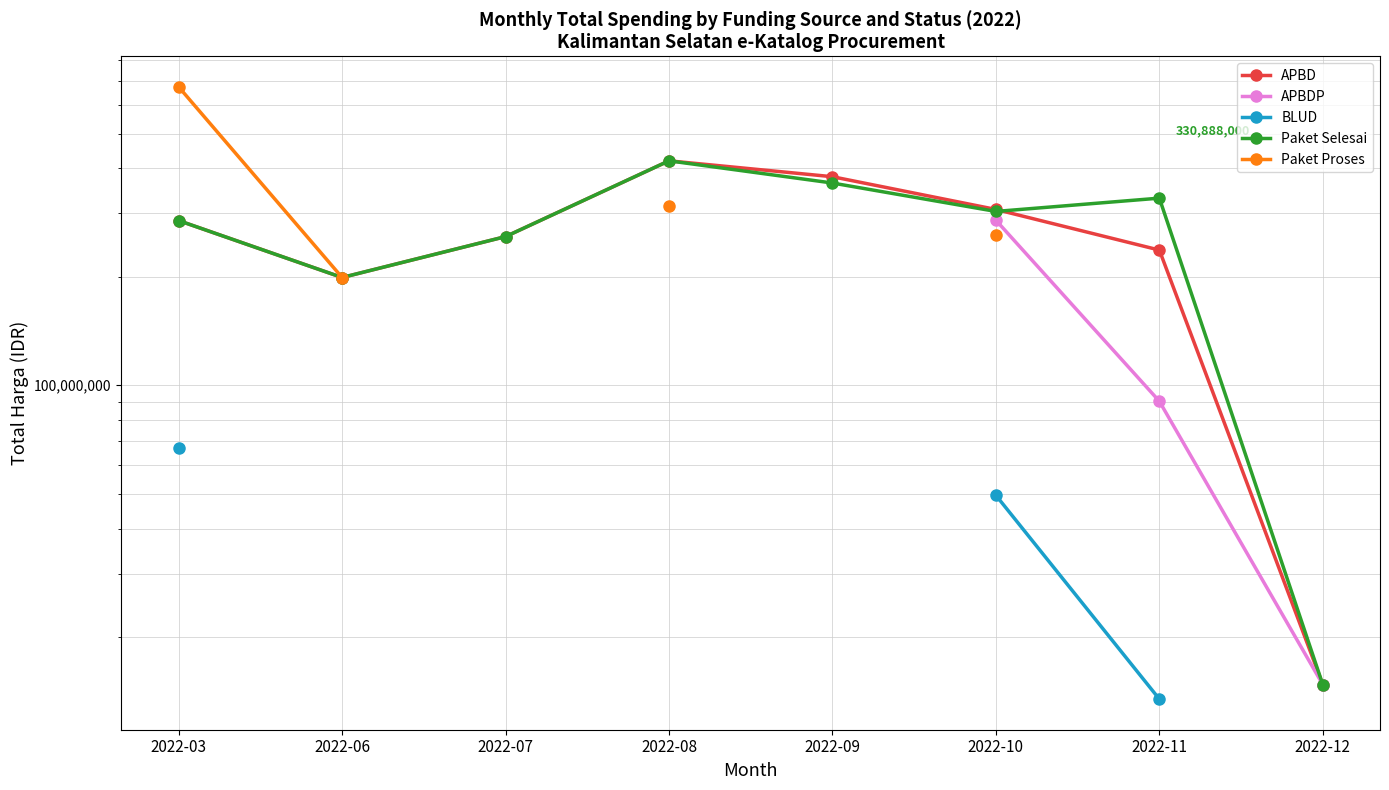

True or false: BLUD and APBDP intersect in this chart.

False